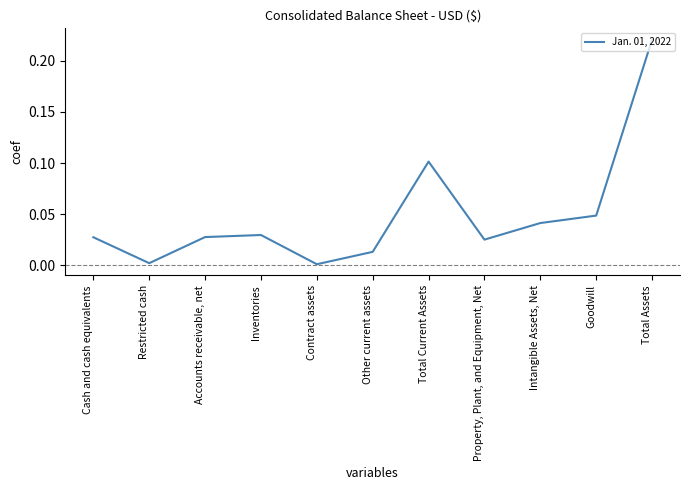

Between Intangible Assets, Net and Inventories, which is larger?

Intangible Assets, Net